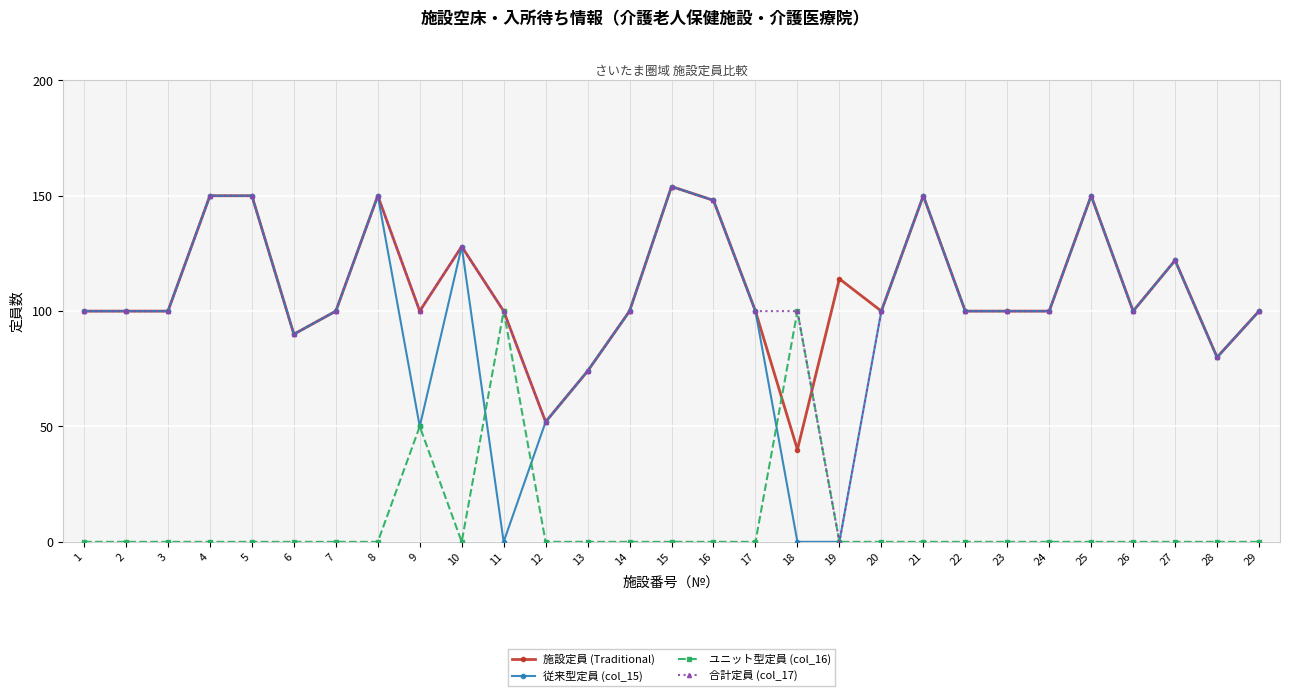

What is the spread (max minus min) of values at 6?

90